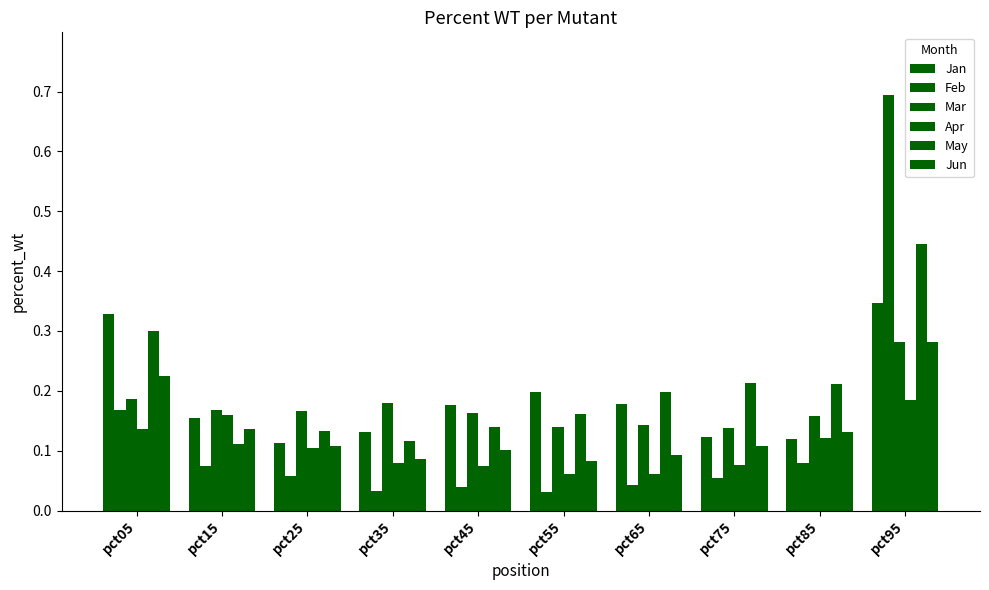

Which series has the largest total across all categories?

May